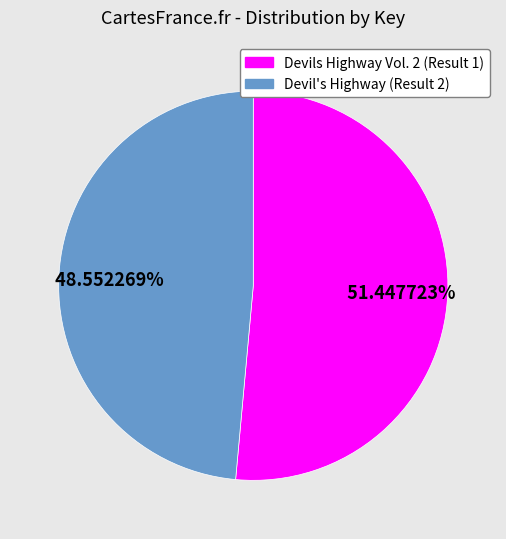

Is it true that Devil's Highway (Result 2) is 49% of the pie?

True